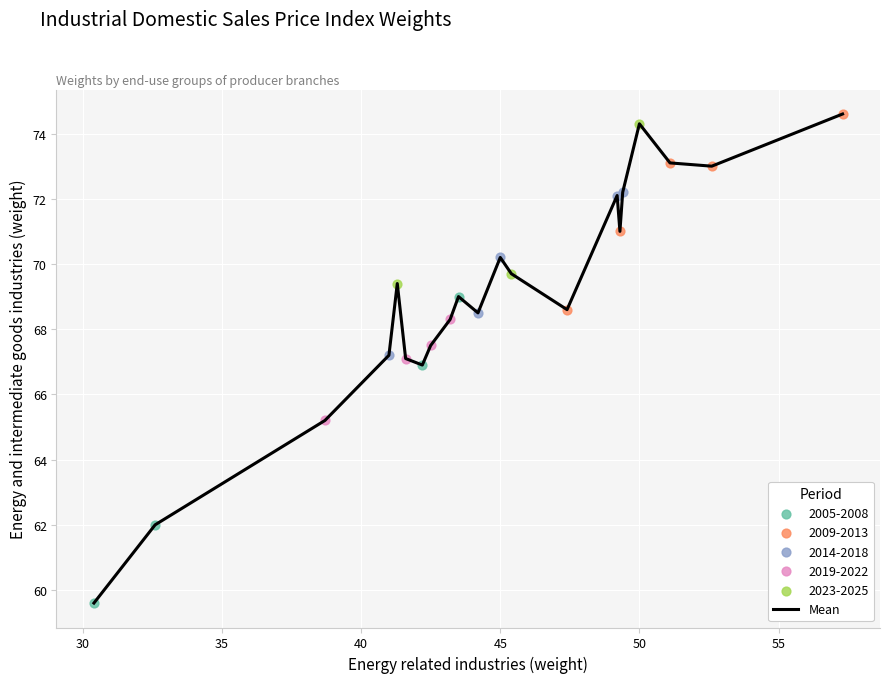

What is the difference between the maximum and minimum values?

15.0